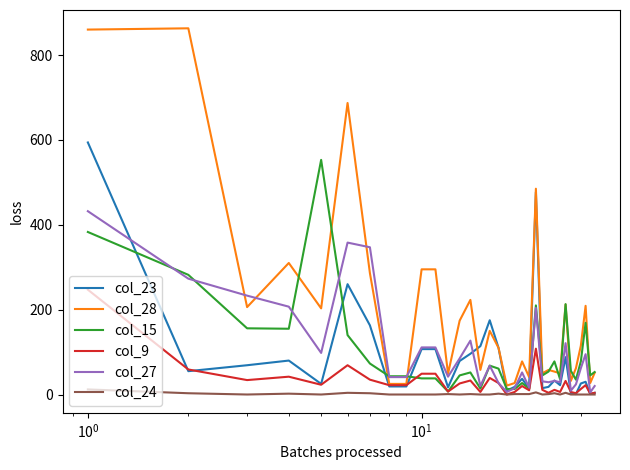

What is the sum of all col_15 values?

3290